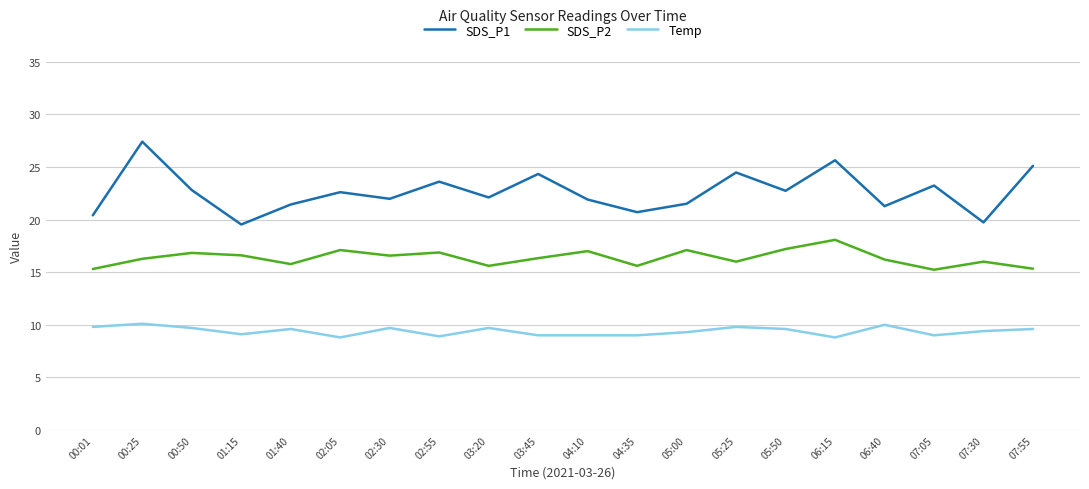

What is the spread (max minus min) of values at 00:01?

10.6